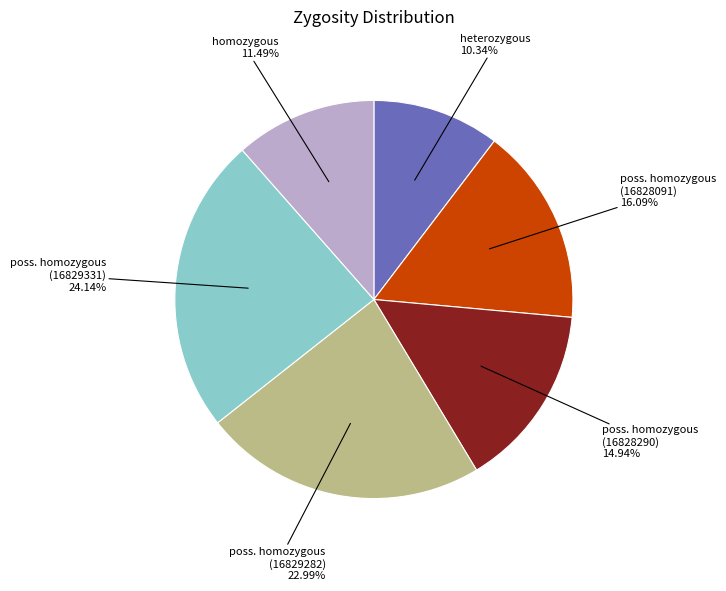

Rank the categories by value from highest to lowest.

poss. homozygous (16829331), poss. homozygous (16829282), poss. homozygous (16828091), poss. homozygous (16828290), homozygous, heterozygous